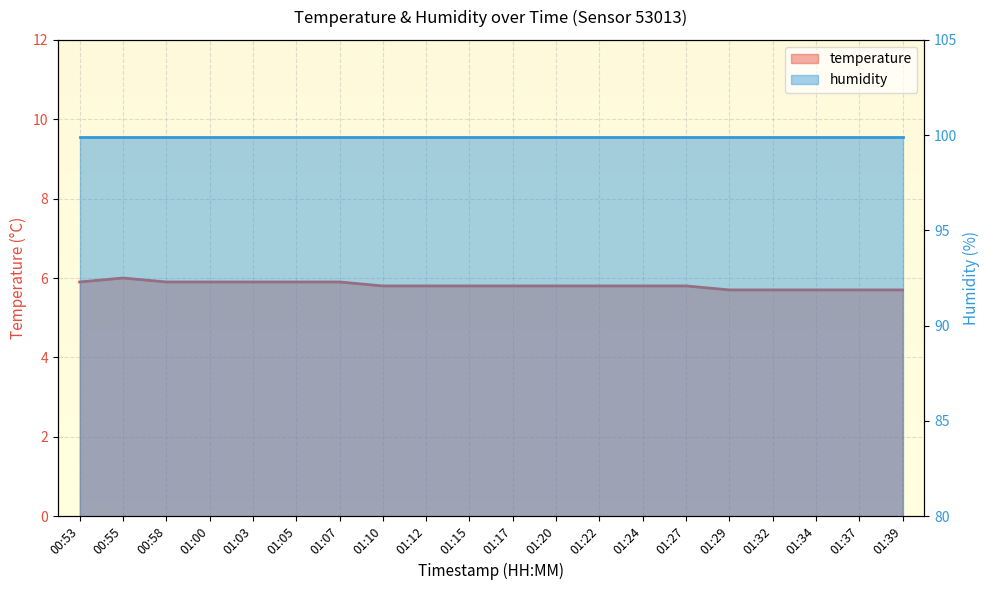

What is the sum of the values at 01:17 and 01:27?

11.6